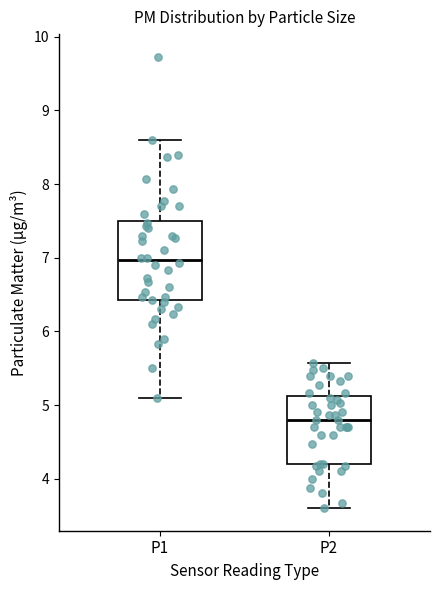

Which box is the tallest, from its lower edge to its upper edge?

P1